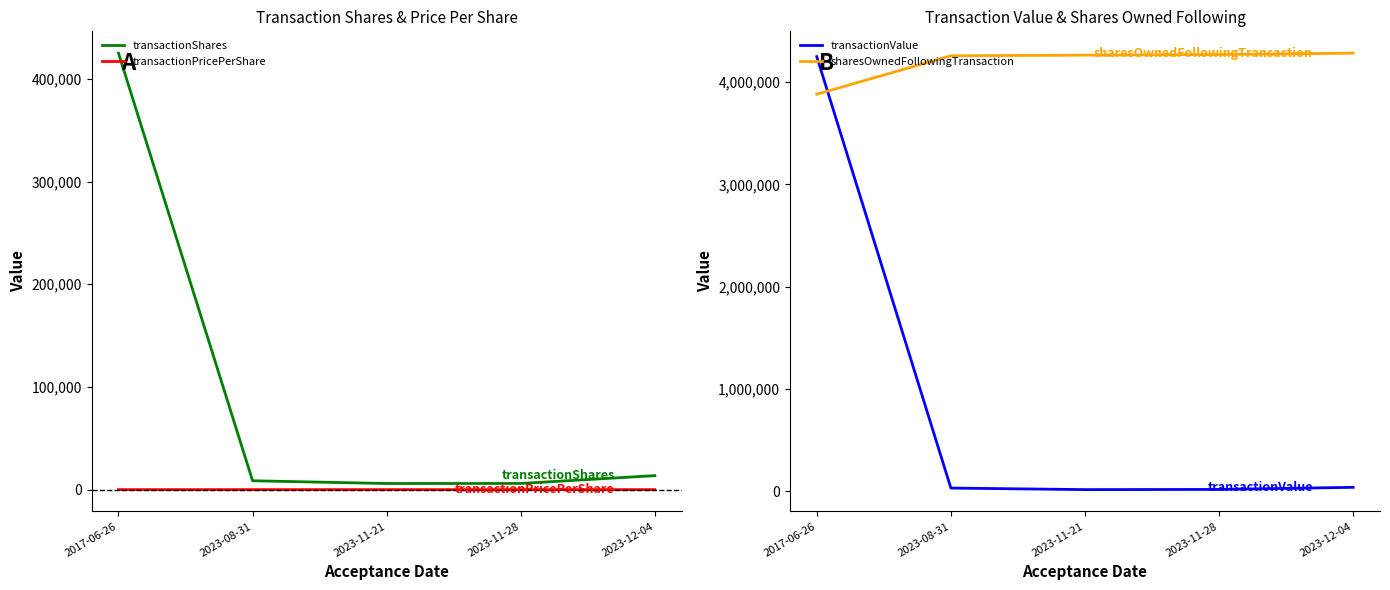

What position from the right is 2023-11-21?

3